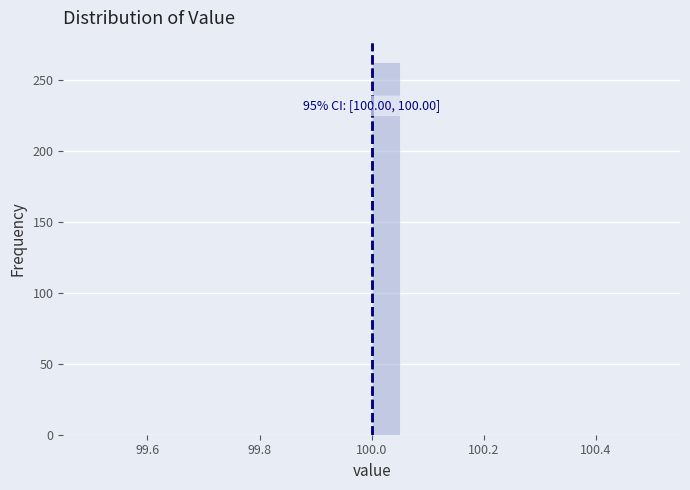

Around what value on the x-axis is the tallest bar? Give the approximate position of its centre, as read against the axis.

100.02